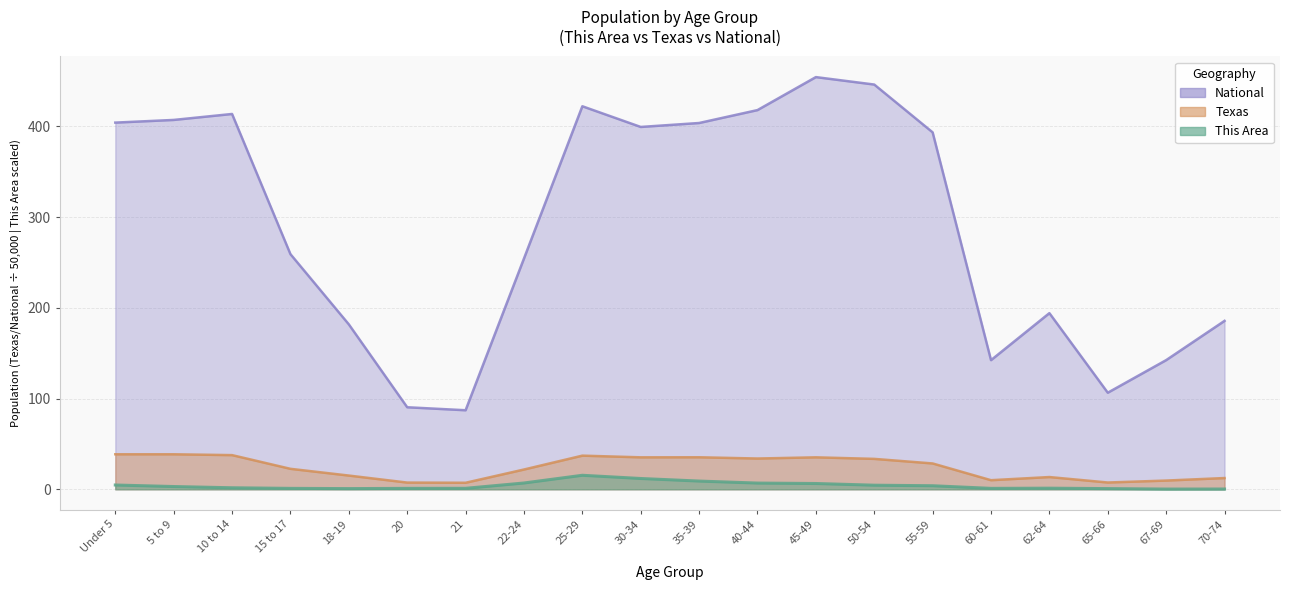

Count the number of data series in this chart.

3